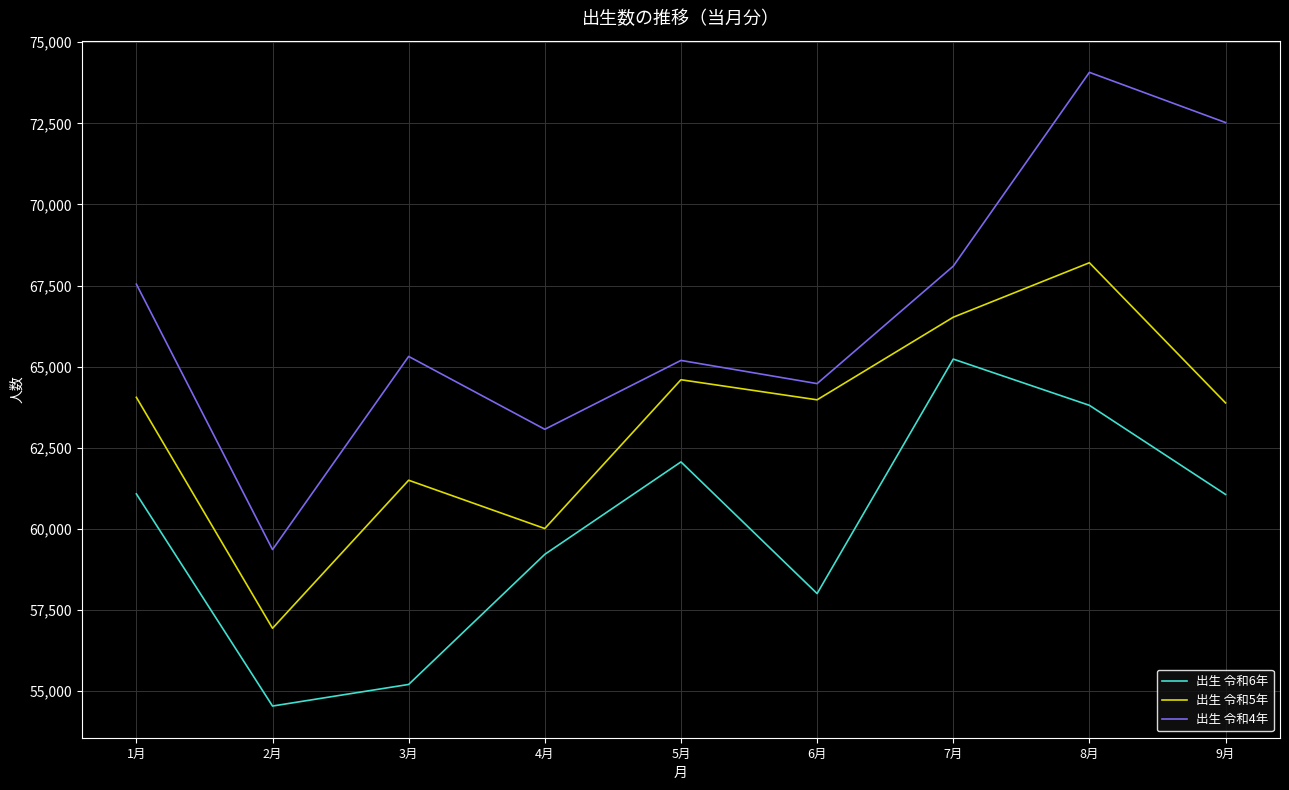

True or false: 出生 令和5年 has more than 0 interior local peaks.

True